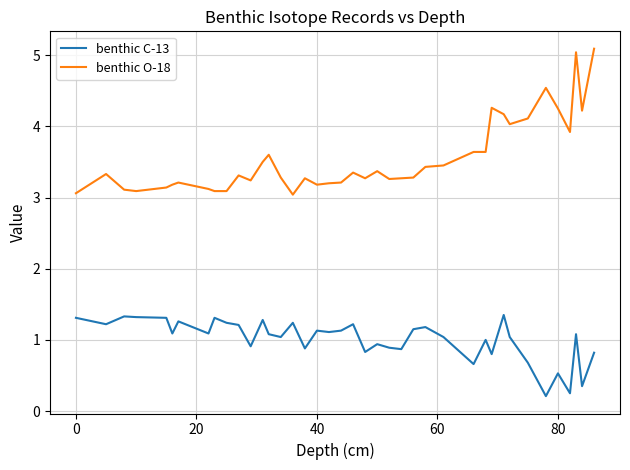

Which series has the largest range (max minus min)?

benthic O-18